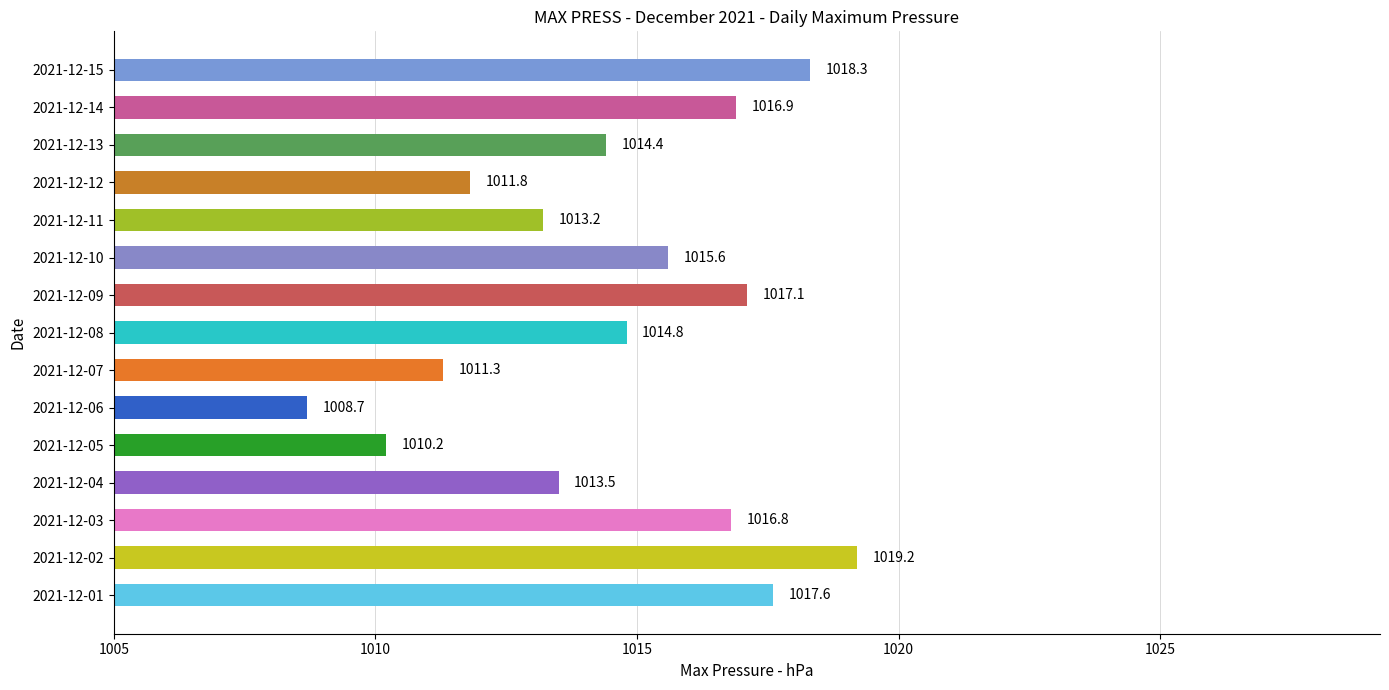

At which category does the chart reach its peak across all series?

2021-12-02